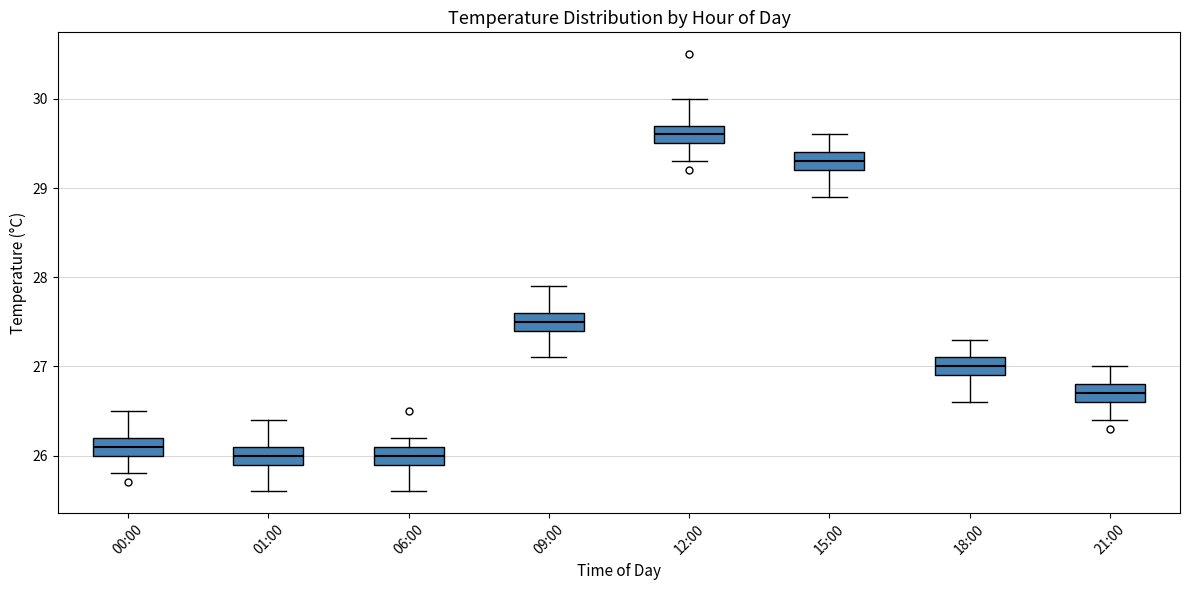

Reading left to right, read every box against the y-axis: the position of its median line, the range the box covers, and the ends of its whiskers. The values are not printed on the chart, so give them approximately, as read against the axis.

00:00: median 26.1, box 26.0 to 26.2, whiskers 25.8 to 26.5
01:00: median 26.0, box 25.9 to 26.1, whiskers 25.6 to 26.4
06:00: median 26.0, box 25.9 to 26.1, whiskers 25.6 to 26.2
09:00: median 27.5, box 27.4 to 27.6, whiskers 27.1 to 27.9
12:00: median 29.6, box 29.5 to 29.7, whiskers 29.3 to 30.0
15:00: median 29.3, box 29.2 to 29.4, whiskers 28.9 to 29.6
18:00: median 27.0, box 26.9 to 27.1, whiskers 26.6 to 27.3
21:00: median 26.7, box 26.6 to 26.8, whiskers 26.4 to 27.0